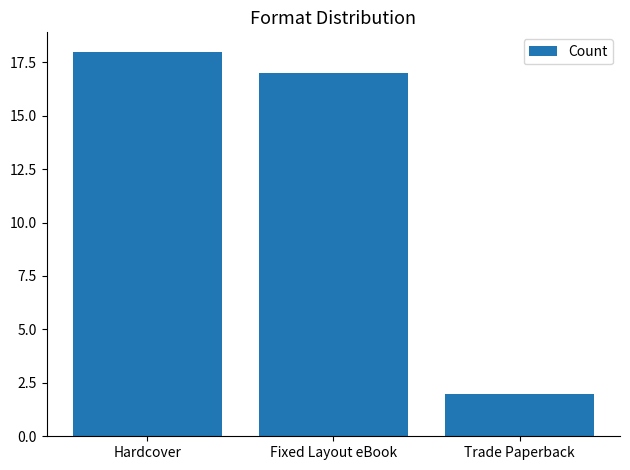

Where is the data nearest to the value 10?

Fixed Layout eBook